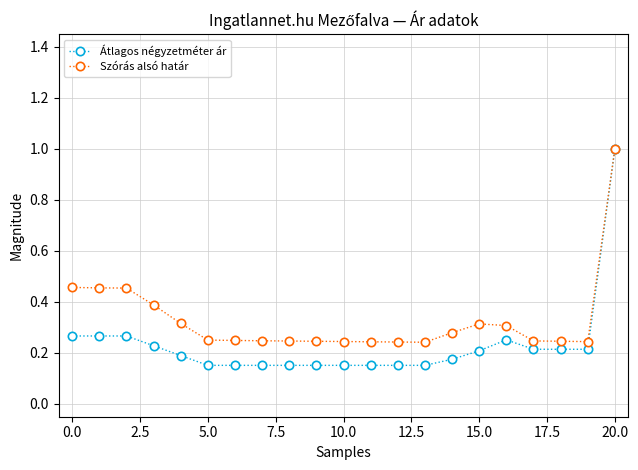

Which series has the widest spread of values?

Átlagos négyzetméter ár